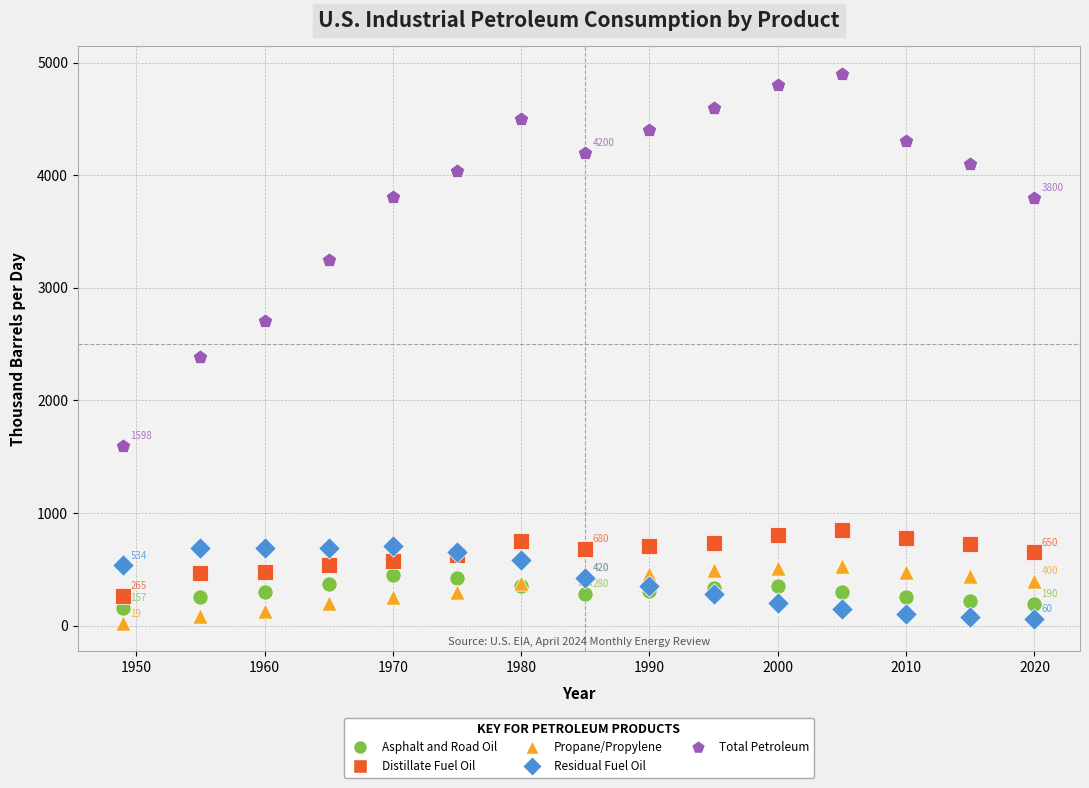

Which series reaches the maximum Y coordinate?

Total Petroleum